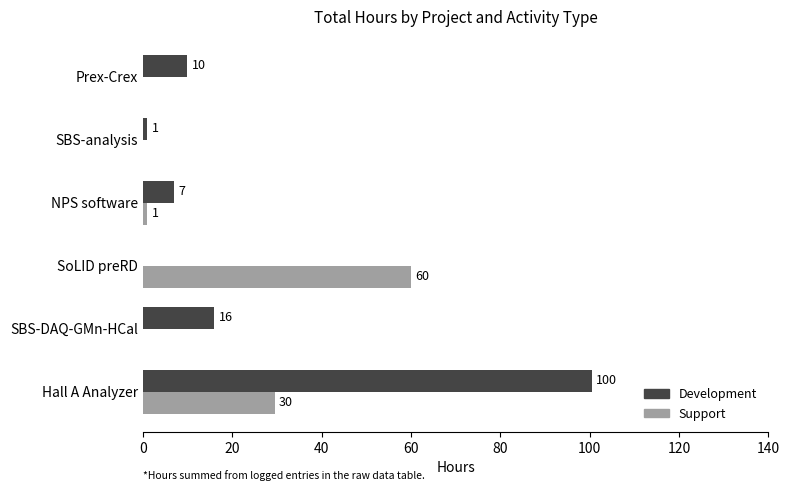

Between SBS-DAQ-GMn-HCal and Prex-Crex, which series saw the biggest shift?

Development